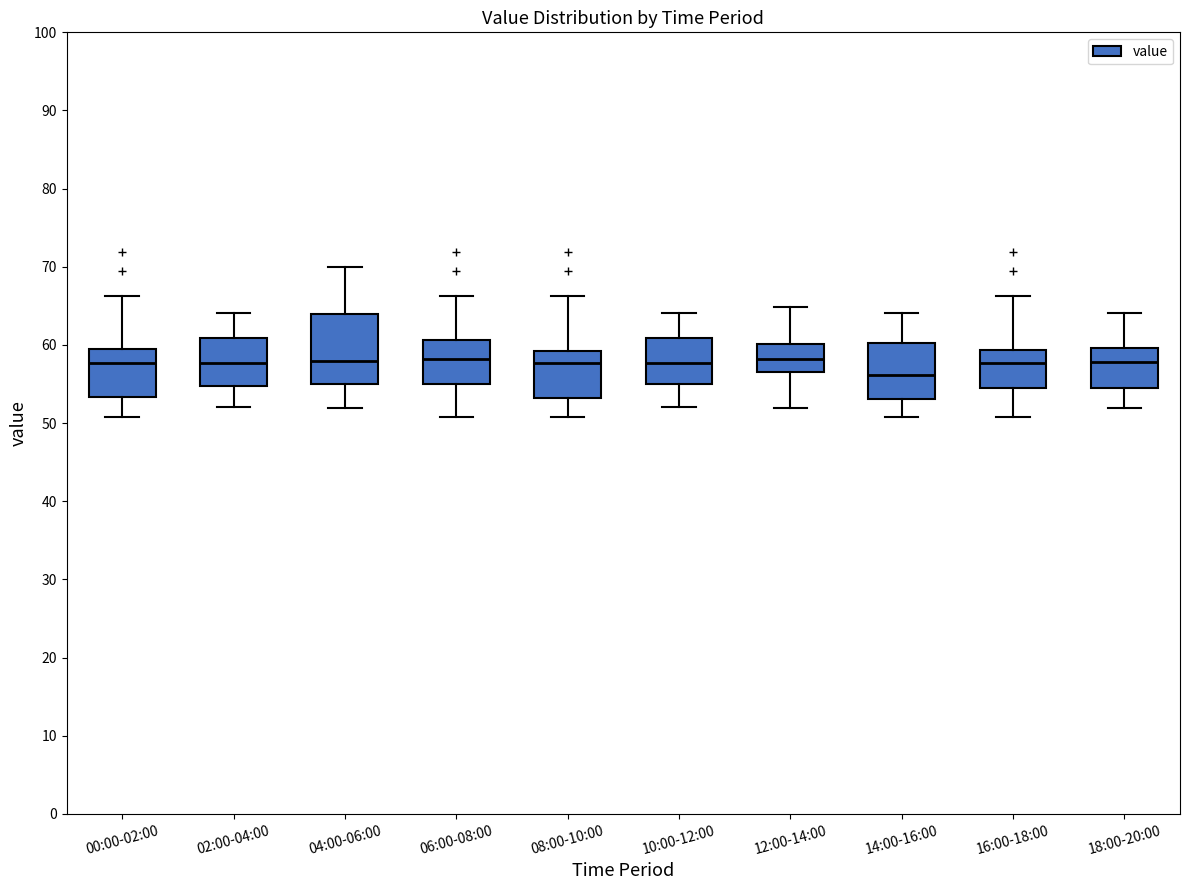

Which box is the tallest, from its lower edge to its upper edge?

04:00-06:00